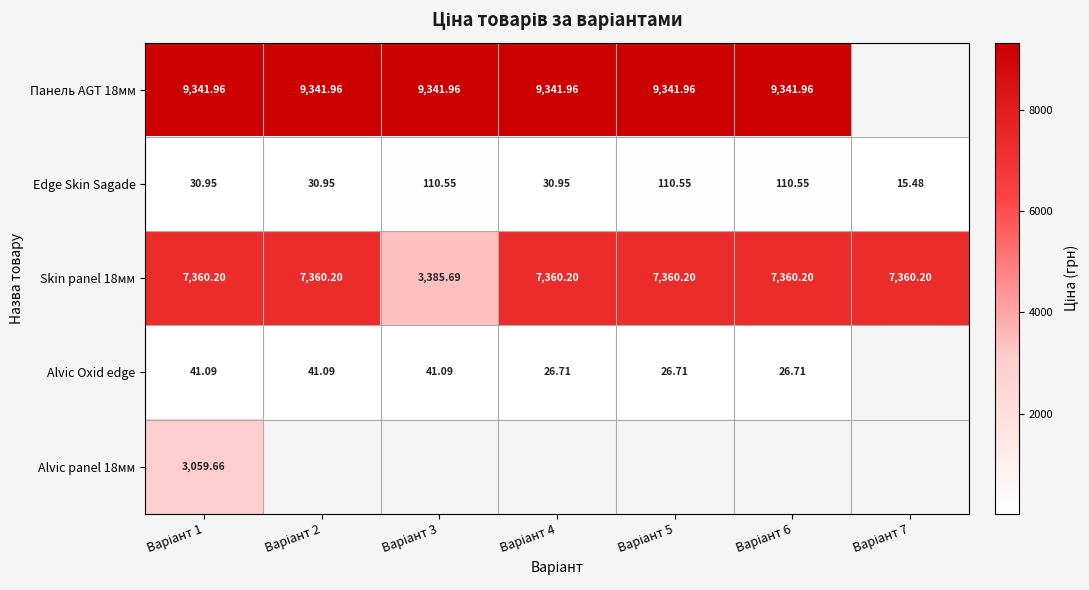

How many values in the Skin panel 18мм series exceed 7360?

6